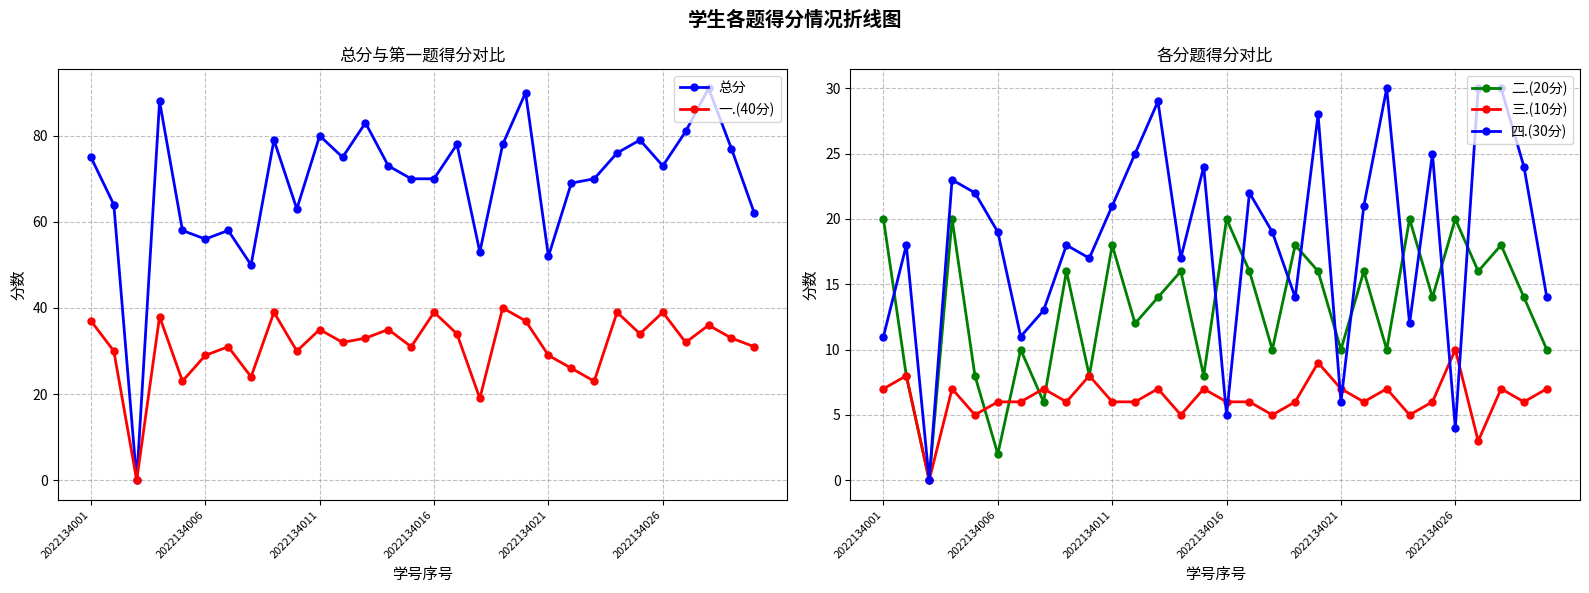

Which series ends up on top after the final intersection of 二.(20分) and 四.(30分)?

四.(30分)